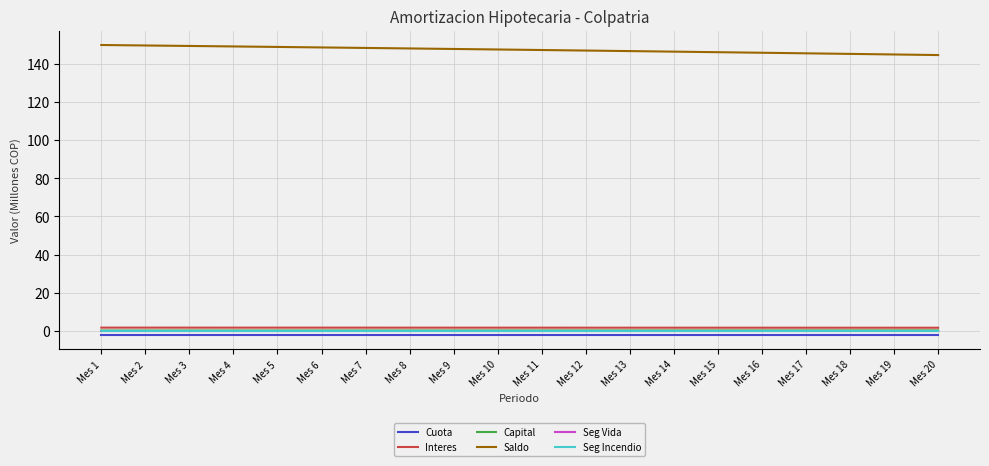

True or false: Cuota and Saldo intersect in this chart.

False